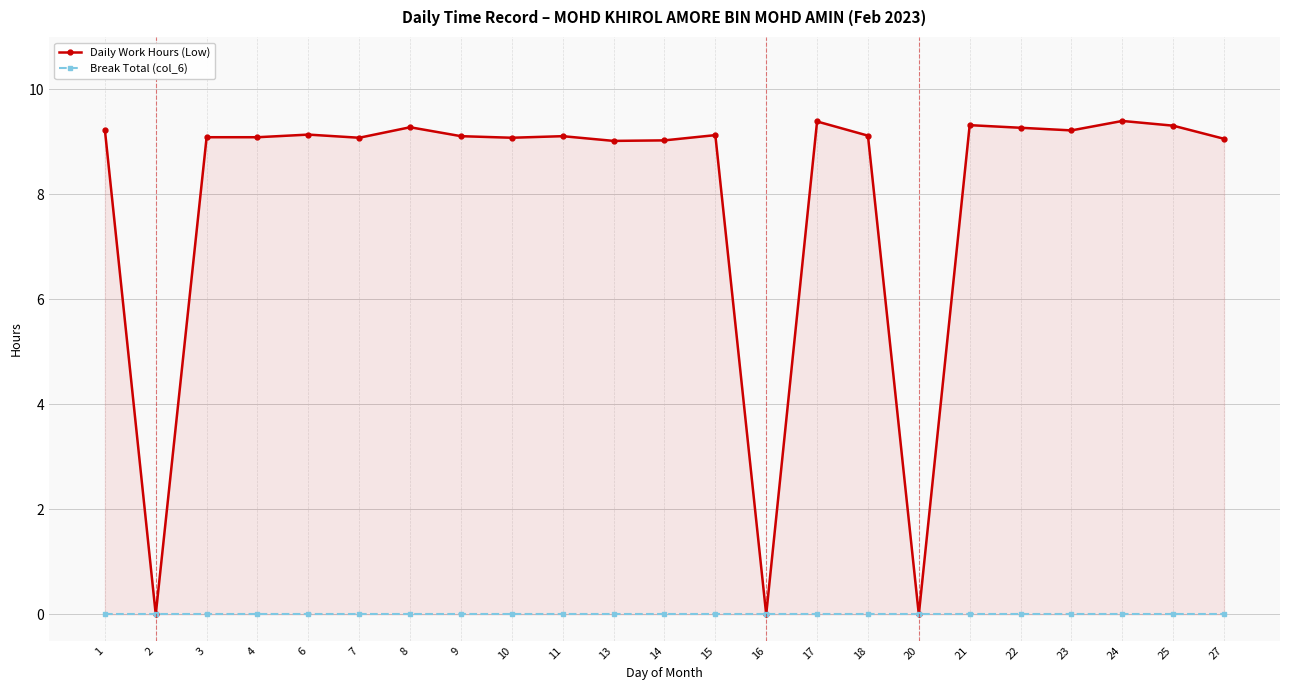

Count the number of data series in this chart.

2